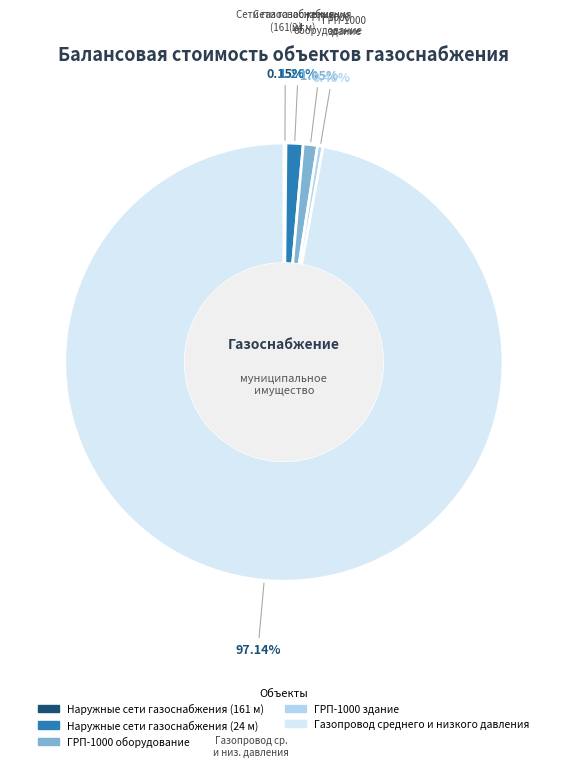

What is the majority slice?

Газопровод среднего и низкого давления